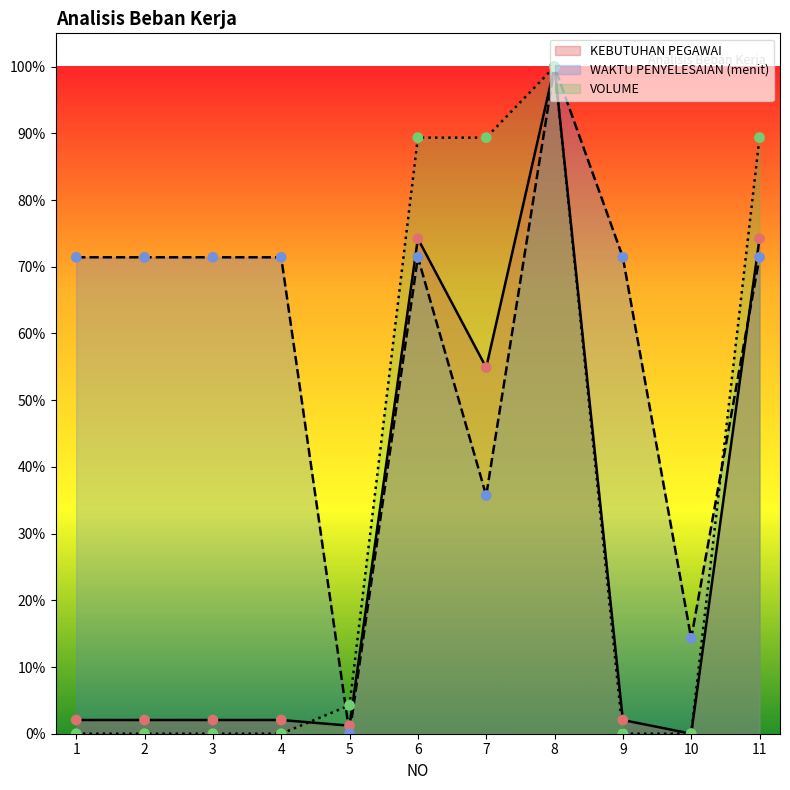

Which series has the largest total across all categories?

WAKTU PENYELESAIAN (menit)